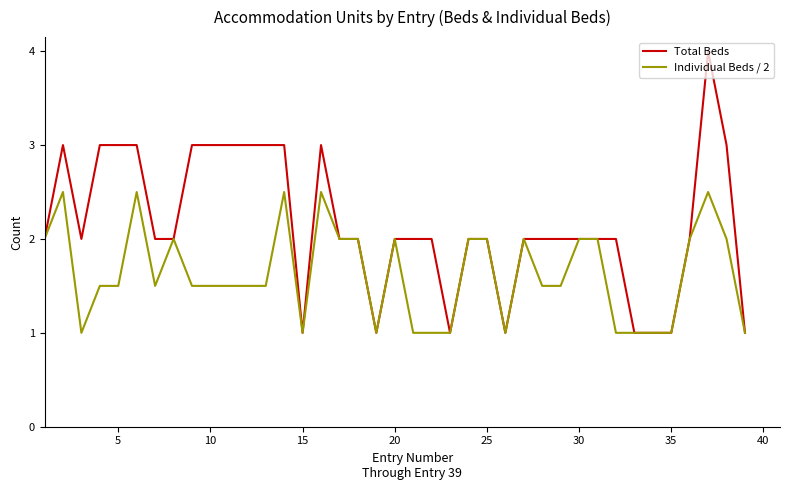

Which series has the widest spread of values?

Total Beds